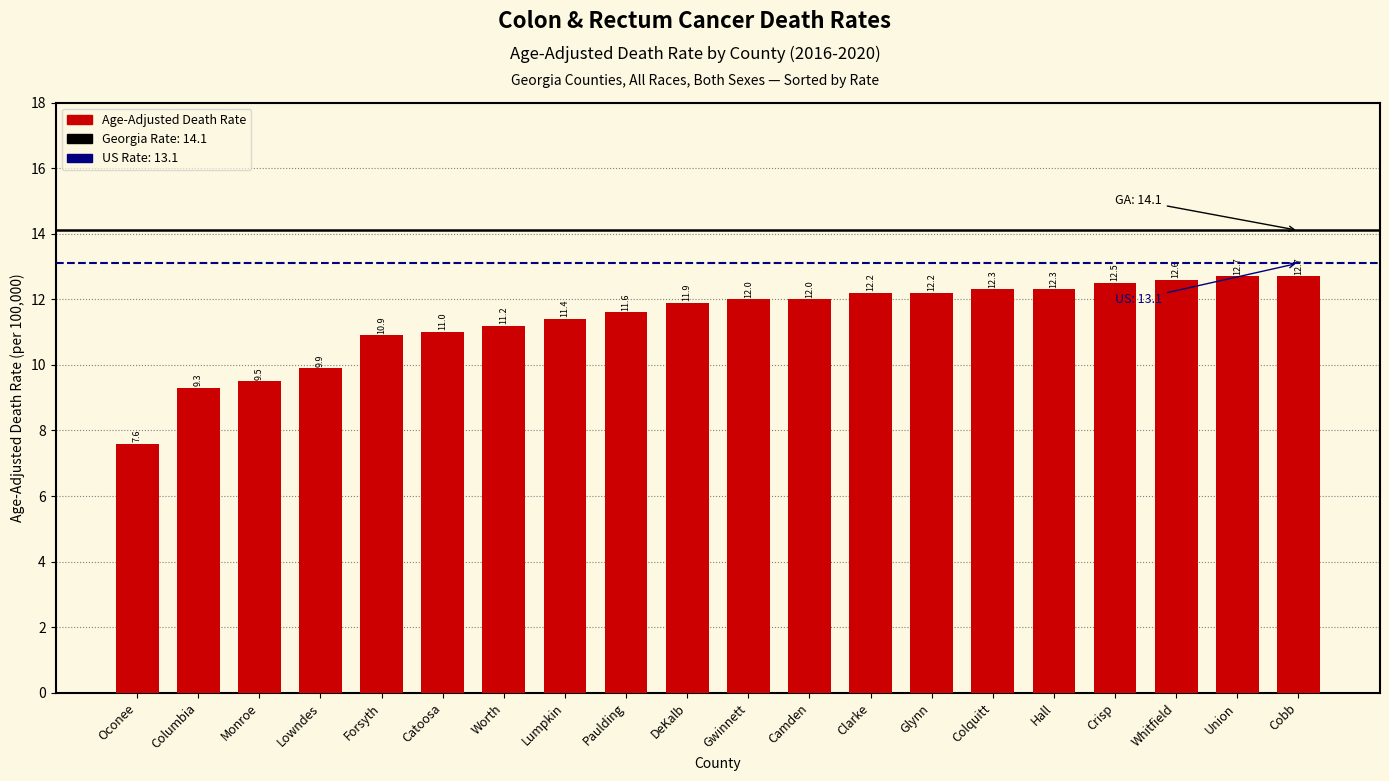

True or false: the data shows 6.0 at Clarke.

False